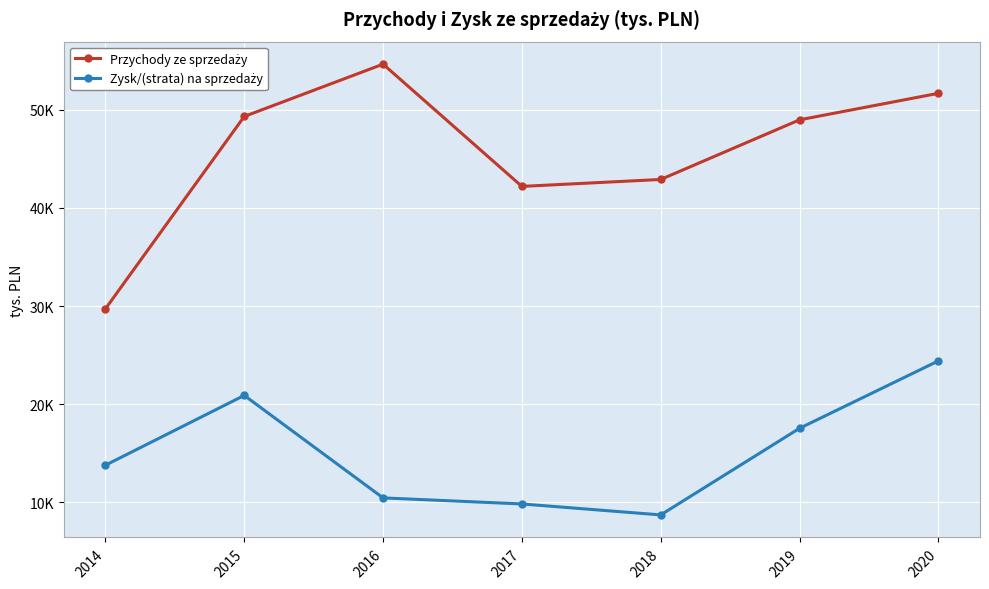

Does the chart have visible grid lines?

Yes